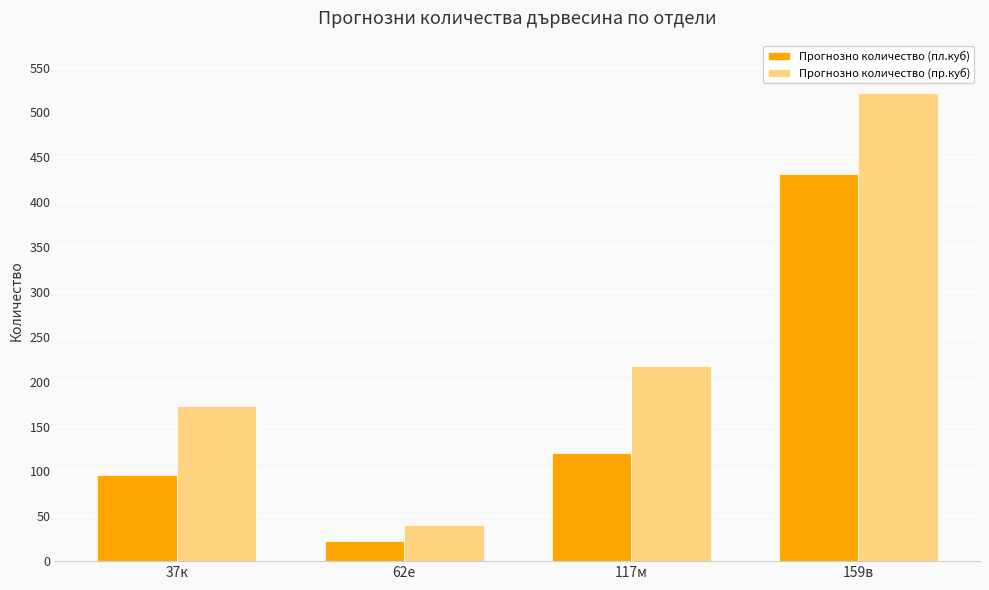

What is the difference between the second highest and second lowest values in the Прогнозно количество (пл.куб) series?

24